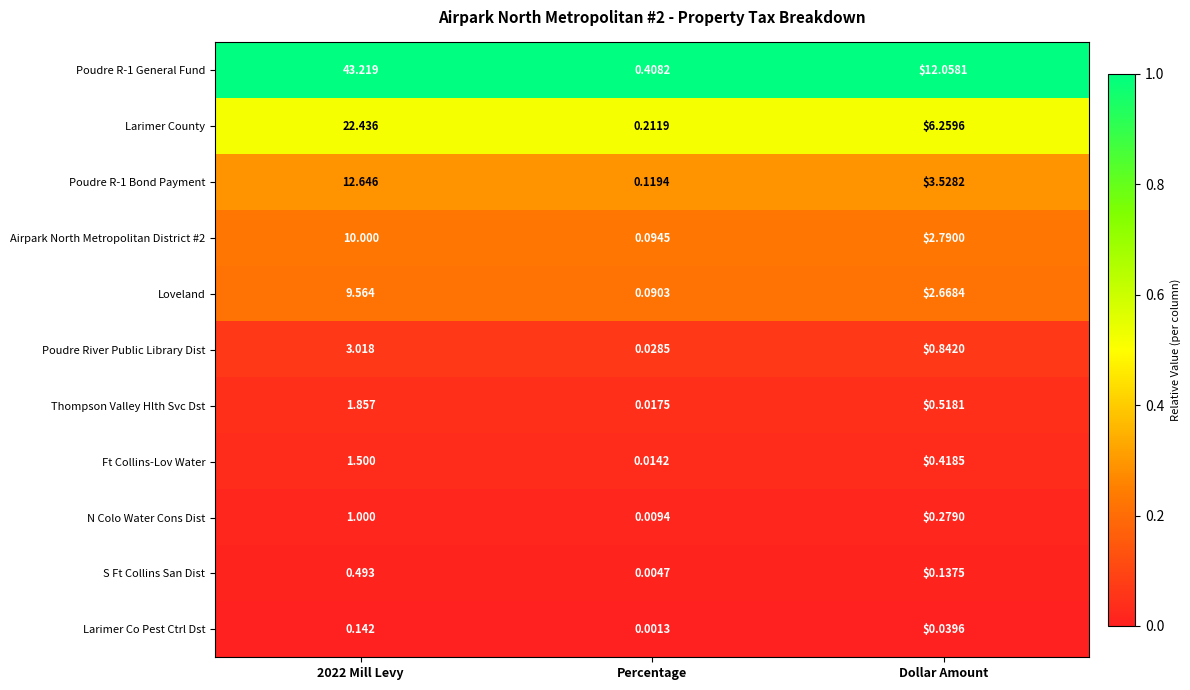

How many series are shown in this chart?

11